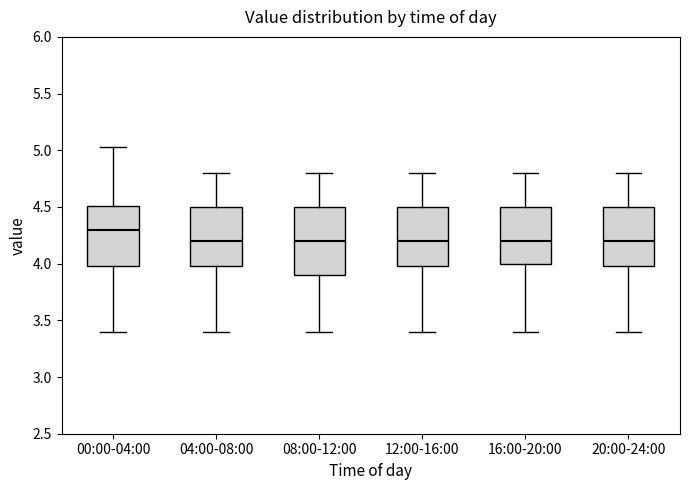

Which box is the tallest, from its lower edge to its upper edge?

08:00-12:00